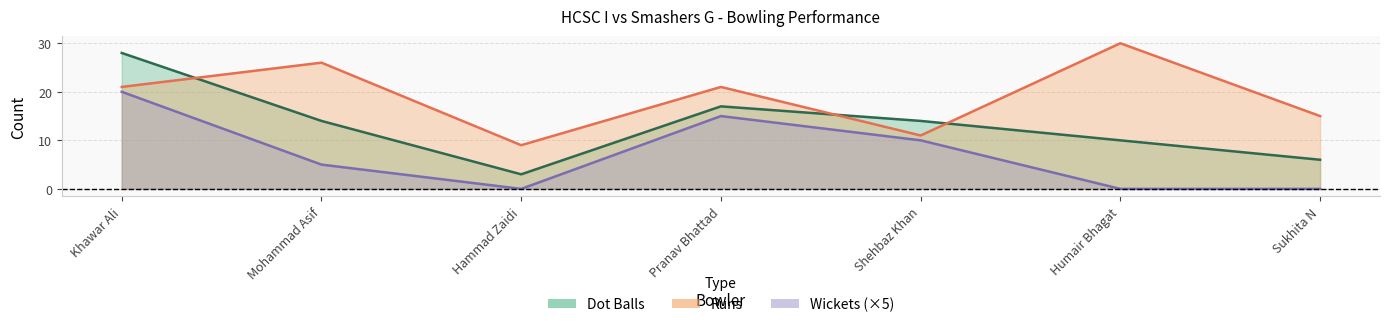

Is the value of Dot Balls at Khawar Ali greater than the value of Wickets at Pranav Bhattad?

Yes